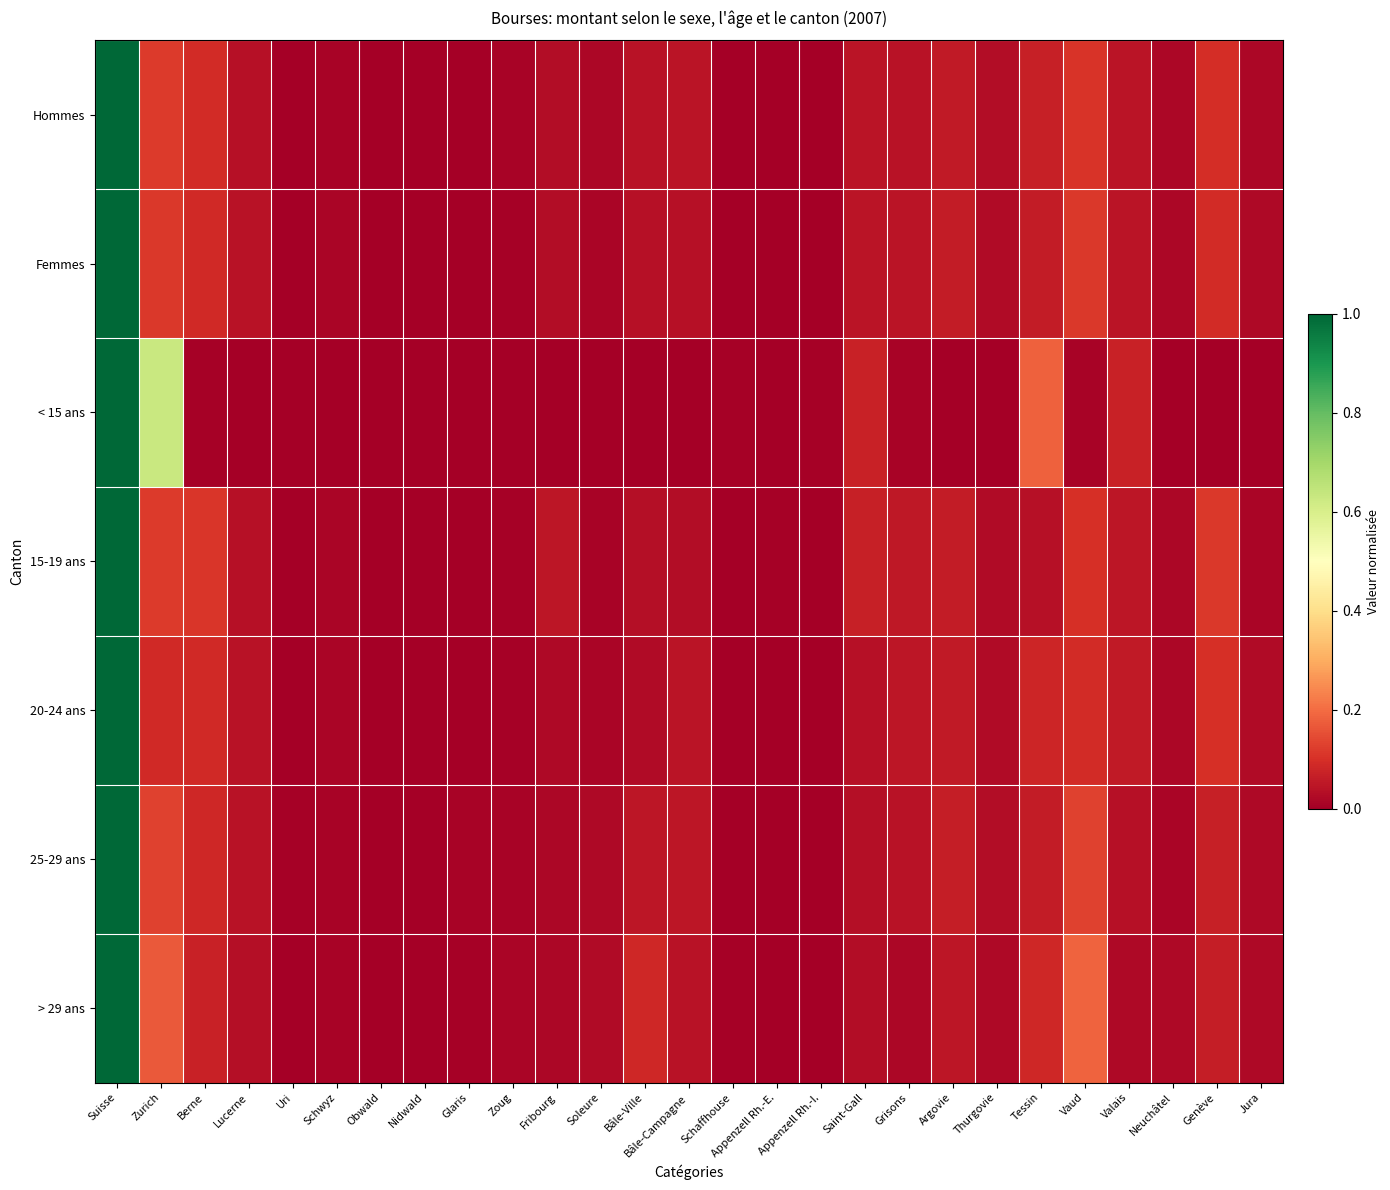

How many distinct data groups are displayed?

7